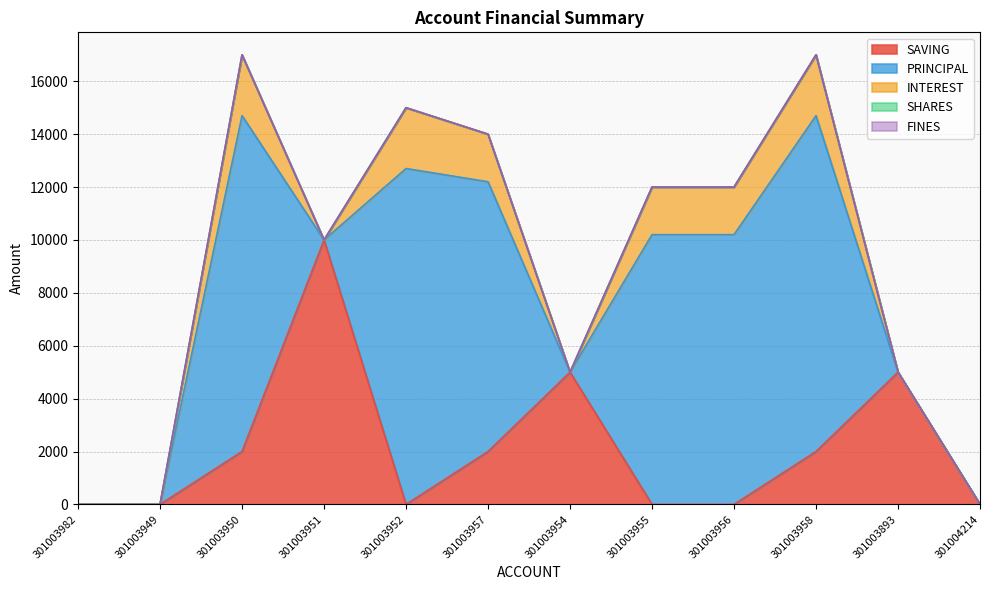

Reading left to right, list all the values displayed in this chart.

SAVING: 301003982=0	301003949=0	301003950=2000	301003951=10000	301003952=0	301003957=2000	301003954=5000	301003955=0	301003956=0	301003958=2000	301003893=5000	301004214=0
PRINCIPAL: 301003982=0	301003949=0	301003950=12700	301003951=0	301003952=12700	301003957=10200	301003954=0	301003955=10200	301003956=10200	301003958=12700	301003893=0	301004214=0
INTEREST: 301003982=0	301003949=0	301003950=2300	301003951=0	301003952=2300	301003957=1800	301003954=0	301003955=1800	301003956=1800	301003958=2300	301003893=0	301004214=0
SHARES: 301003982=0	301003949=0	301003950=0	301003951=0	301003952=0	301003957=0	301003954=0	301003955=0	301003956=0	301003958=0	301003893=0	301004214=0
FINES: 301003982=0	301003949=0	301003950=0	301003951=0	301003952=0	301003957=0	301003954=0	301003955=0	301003956=0	301003958=0	301003893=0	301004214=0